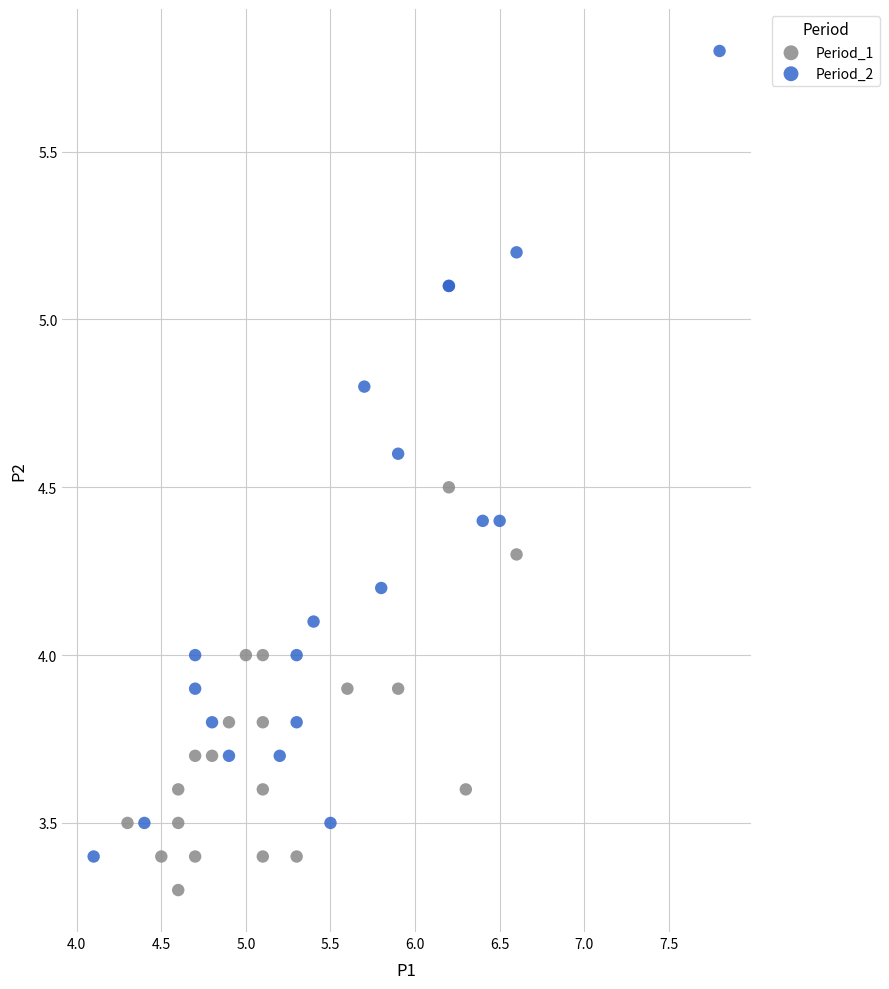

What are all the series names shown in the legend?

Period_1, Period_2